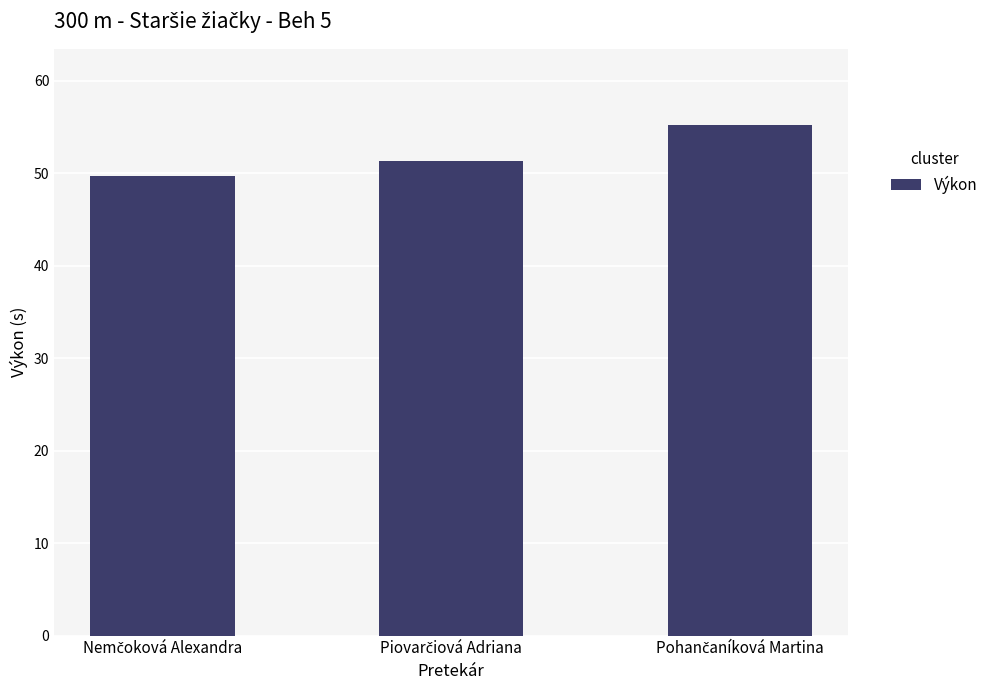

What is the value of the 2nd bar from the left?

51.3